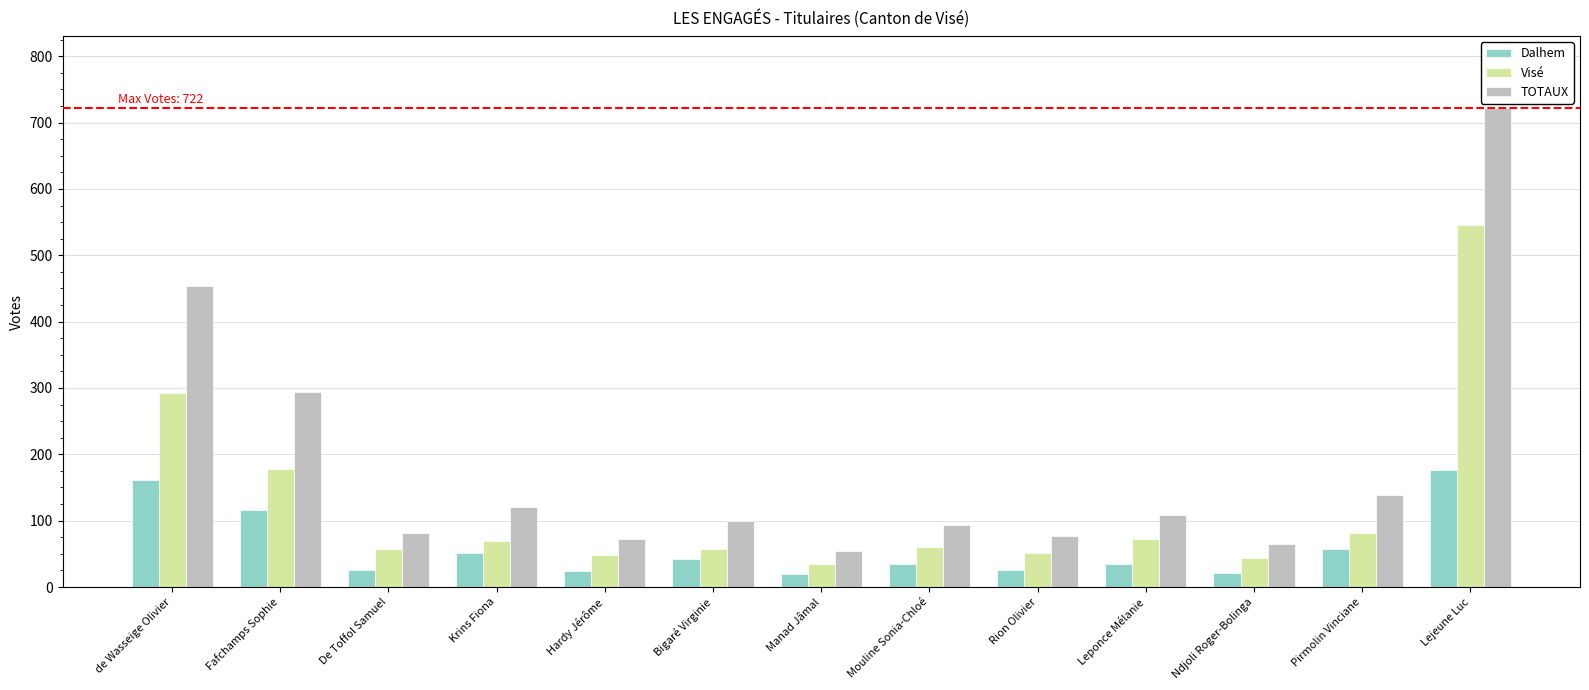

What is the minimum value for TOTAUX?

54